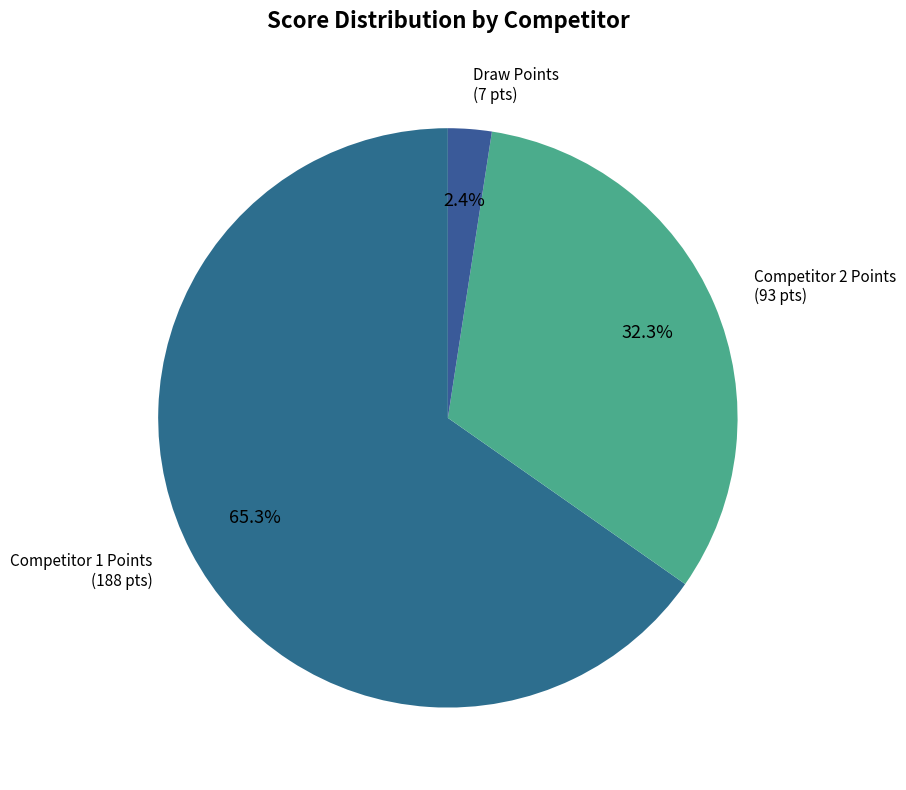

How many segments does this pie chart have?

3